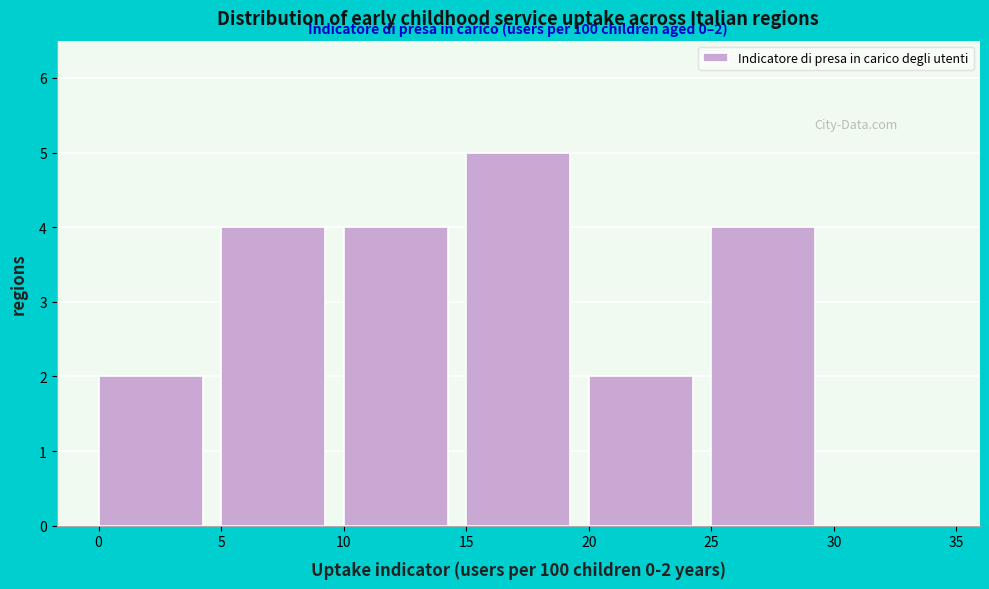

Over which range of the x-axis is the bar tallest?

15 to 20